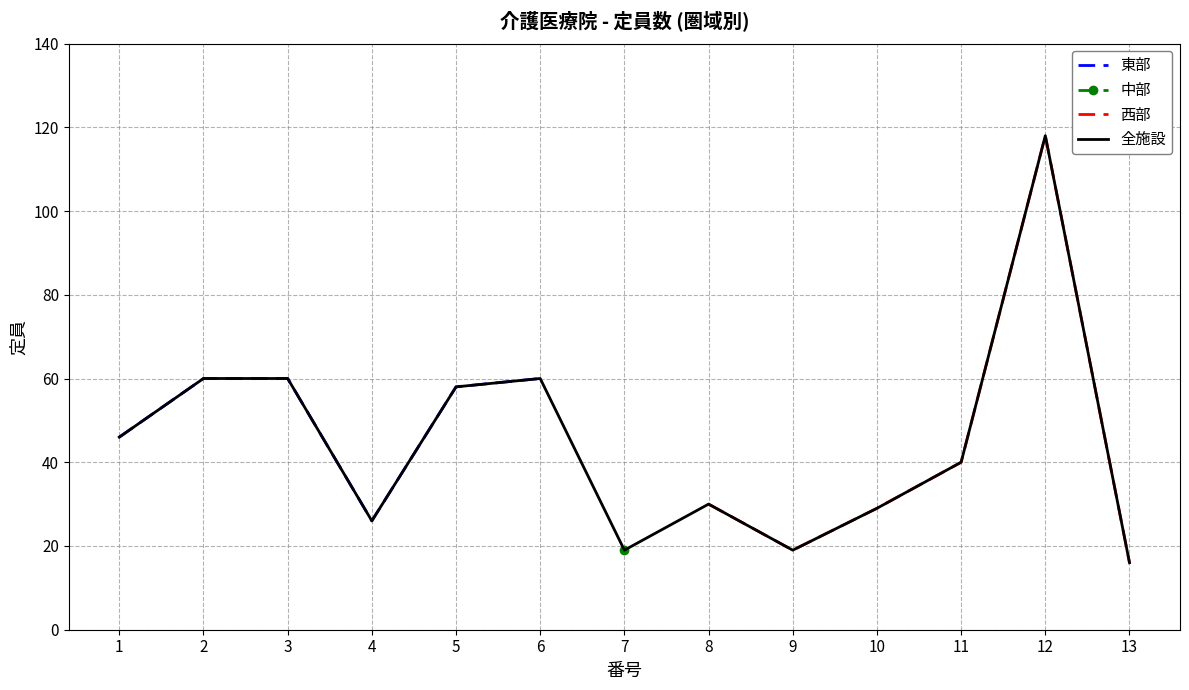

Between 4 and 2, which is larger?

2